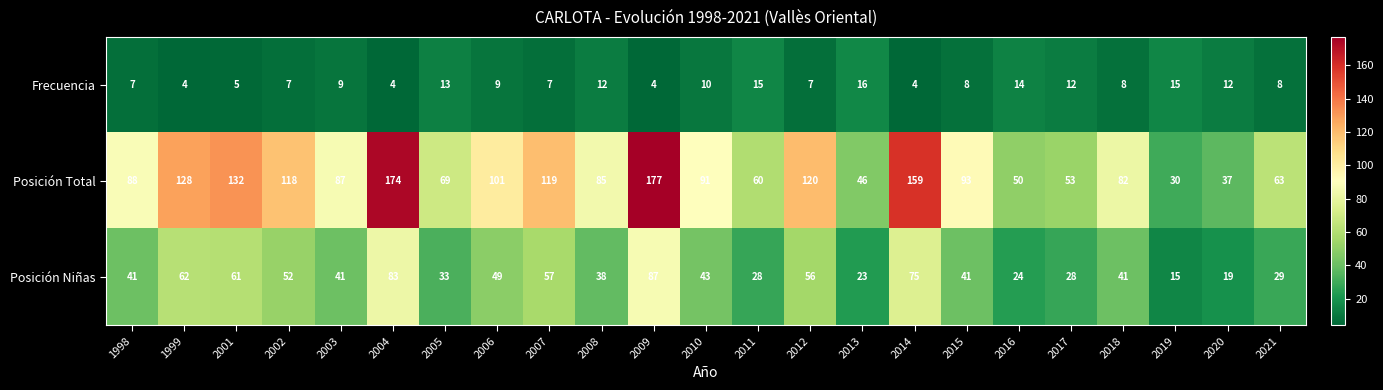

At which category is the sum across all series the highest?

2009